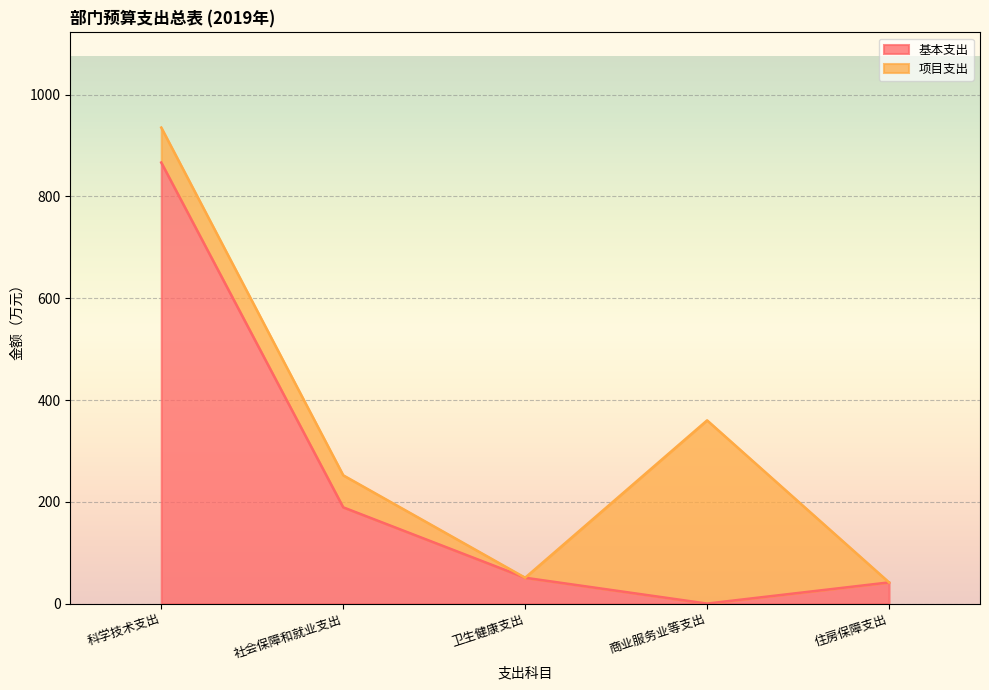

List the labels in order of value, largest first.

科学技术支出, 社会保障和就业支出, 卫生健康支出, 住房保障支出, 商业服务业等支出